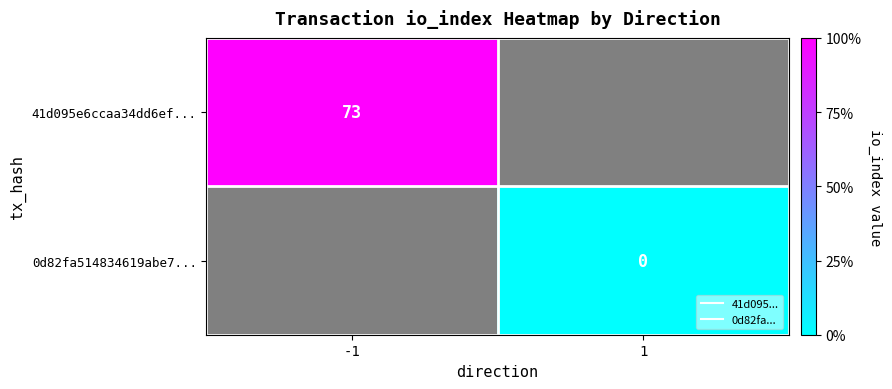

Which series has the widest spread of values?

41d095e6ccaa34dd6ef...